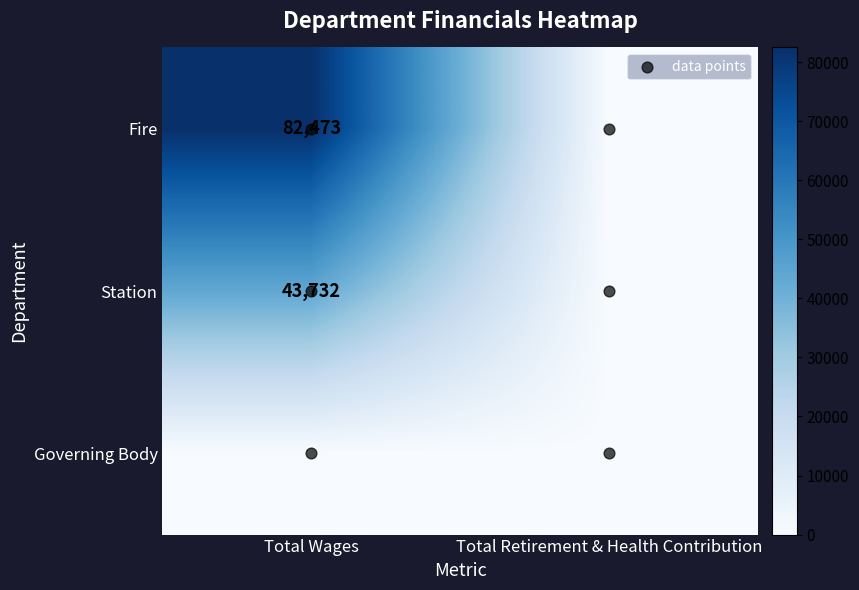

Count the Fire values in the range 0 to 82473.

2